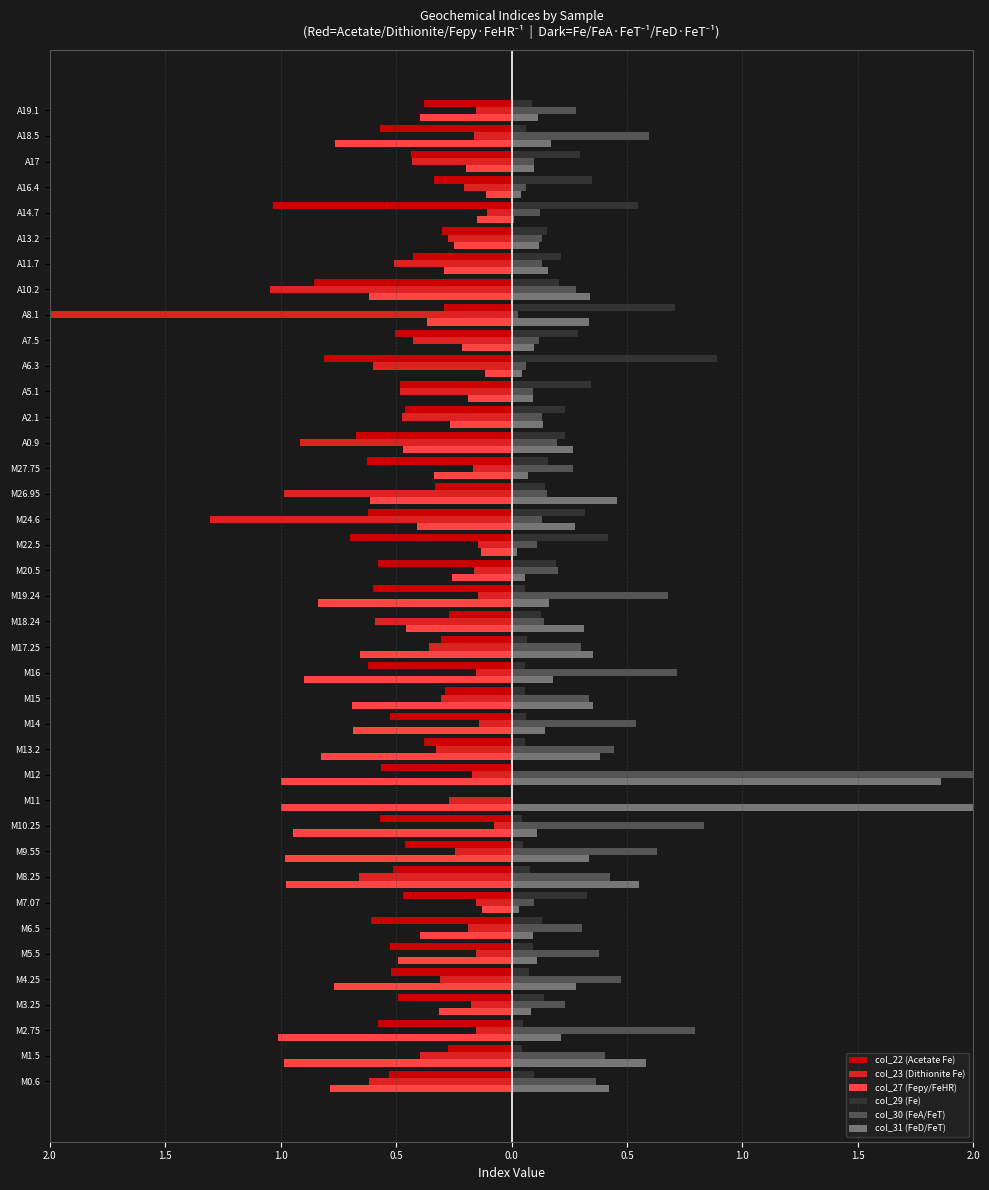

What is the average value of the col_31 (FeD/FeT) series?

0.3